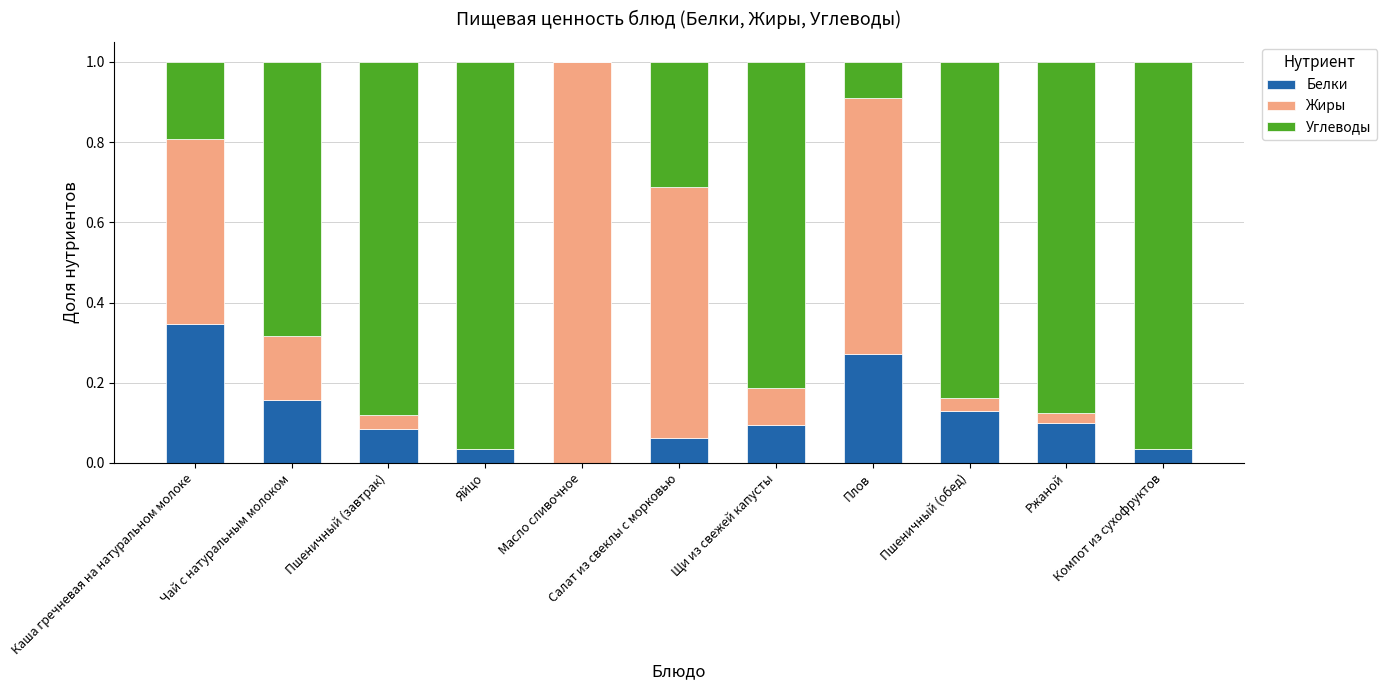

List the labels in order of Белки value, smallest first.

Масло сливочное, Компот из сухофруктов, Яйцо, Салат из свеклы с морковью, Пшеничный (завтрак), Щи из свежей капусты, Ржаной, Пшеничный (обед), Чай с натуральным молоком, Плов, Каша гречневая на натуральном молоке